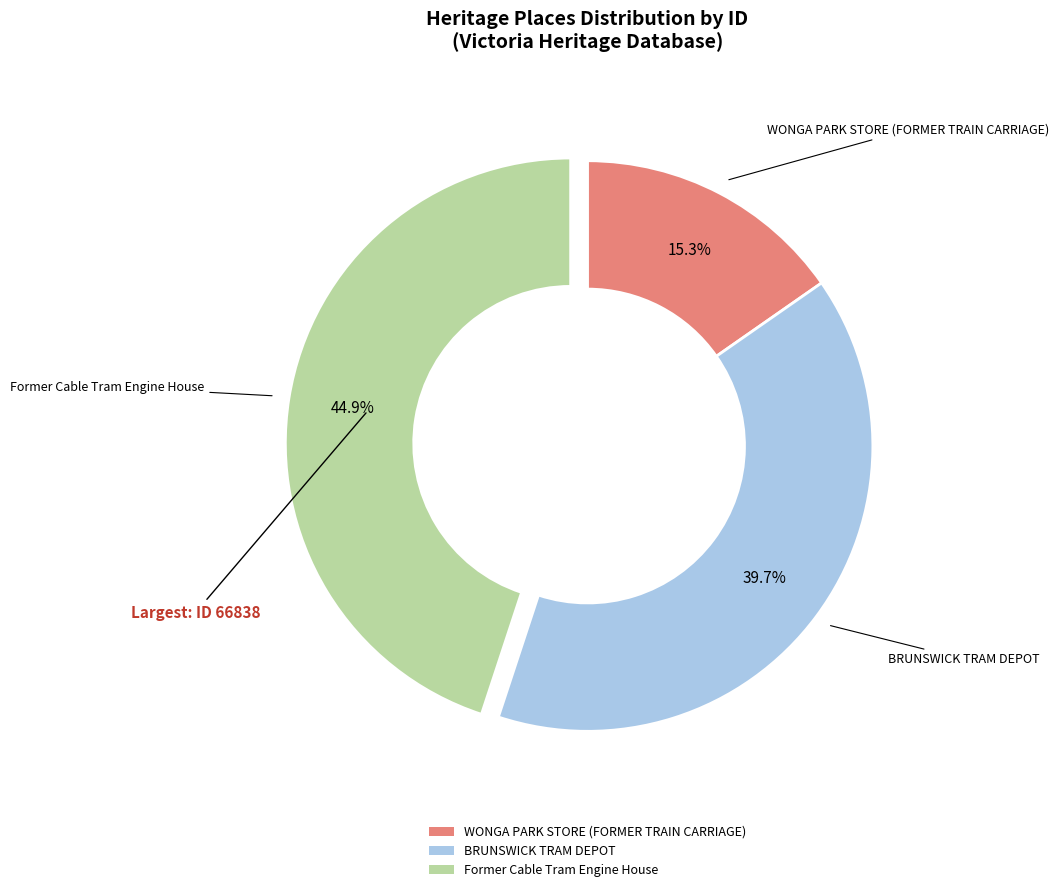

To the nearest percent, what is the average slice percentage?

33%